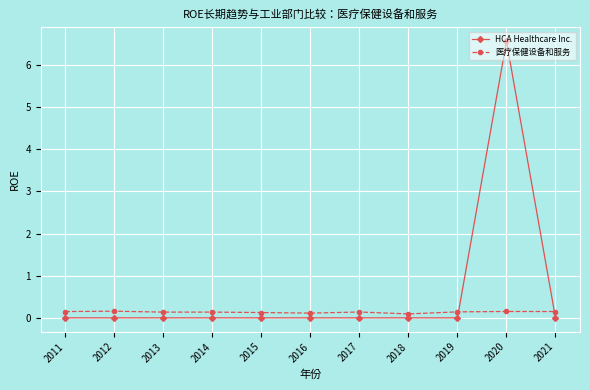

True or false: 医疗保健设备和服务 has more than 0 points higher than both neighbors.

True